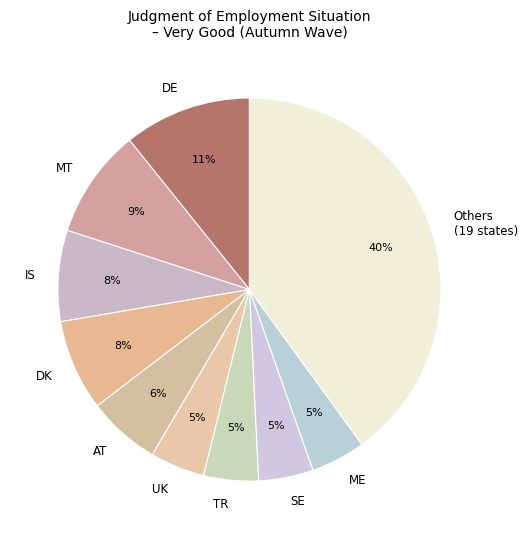

To the nearest percent, what is the combined percentage of AT and IS?

14%